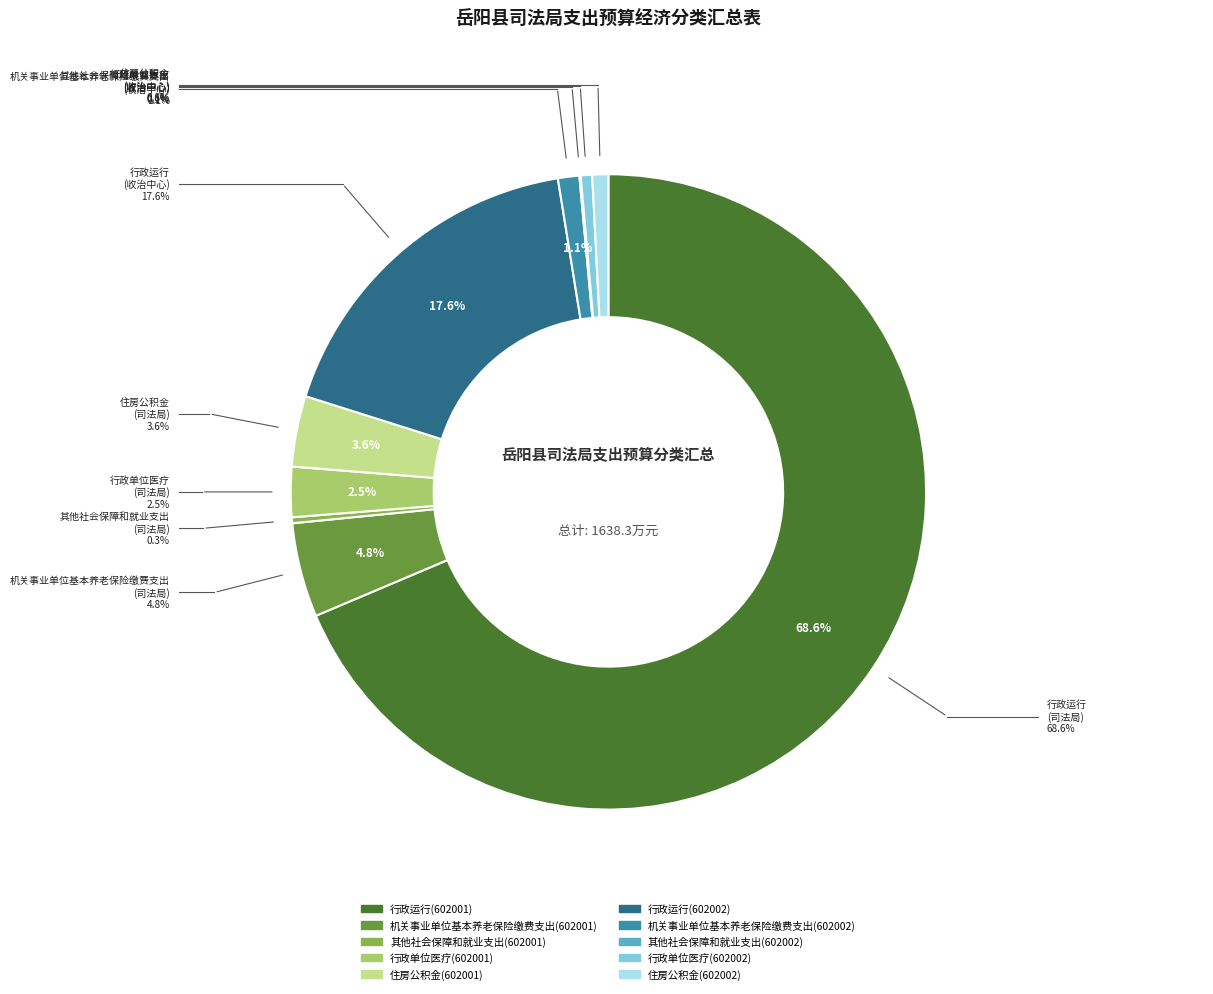

Is there any slice that represents more than half of the pie?

Yes